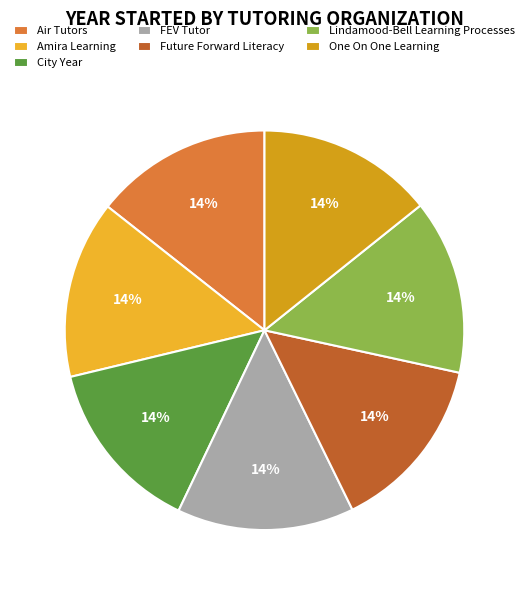

Count the number of slices in the pie.

7